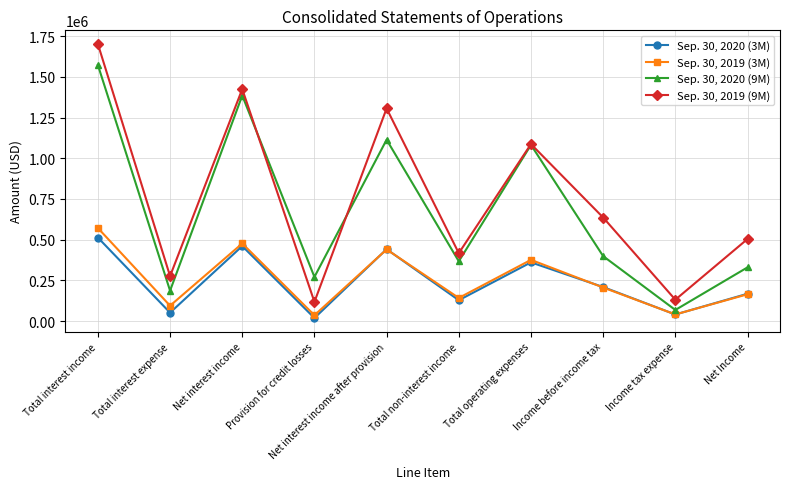

Does the chart have visible grid lines?

Yes